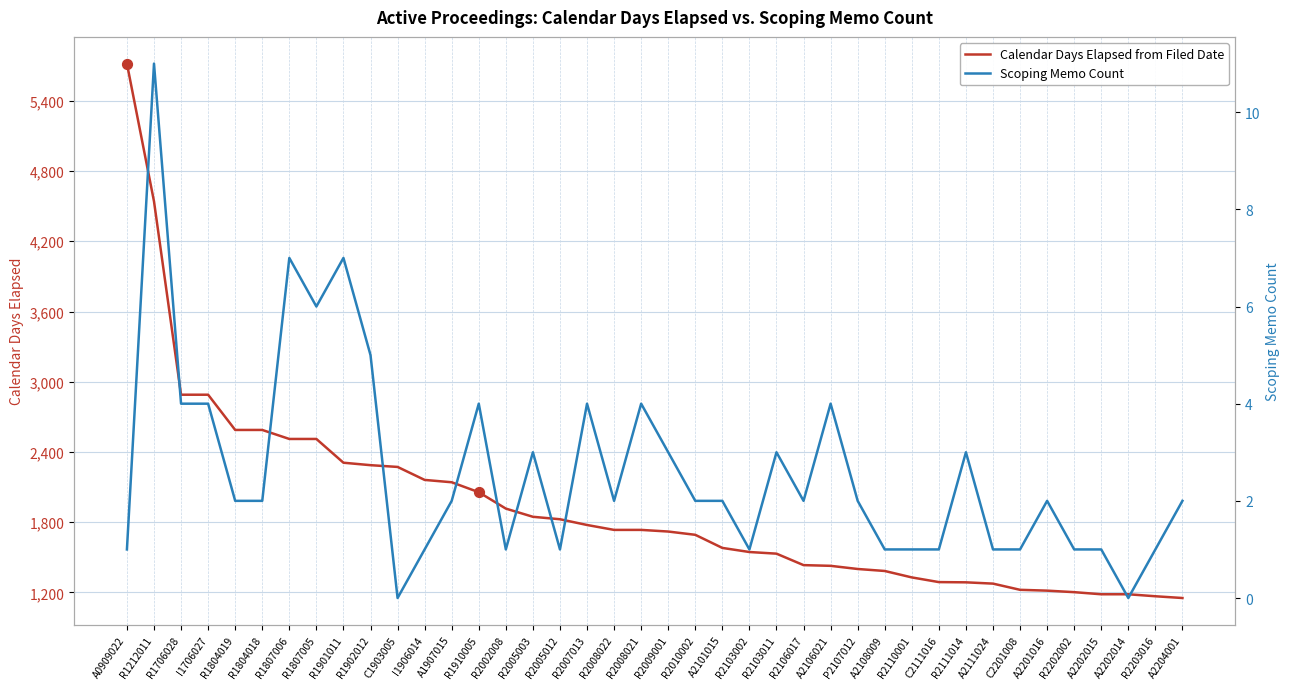

Which series contains the highest Y value?

Calendar Days Elapsed from Filed Date